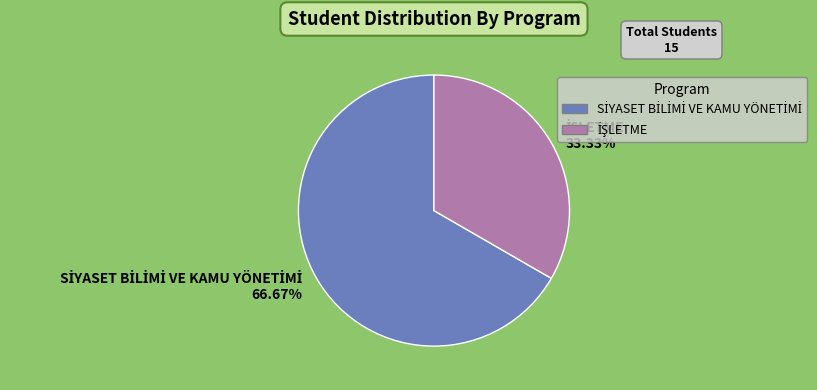

Does any single category account for the majority?

Yes